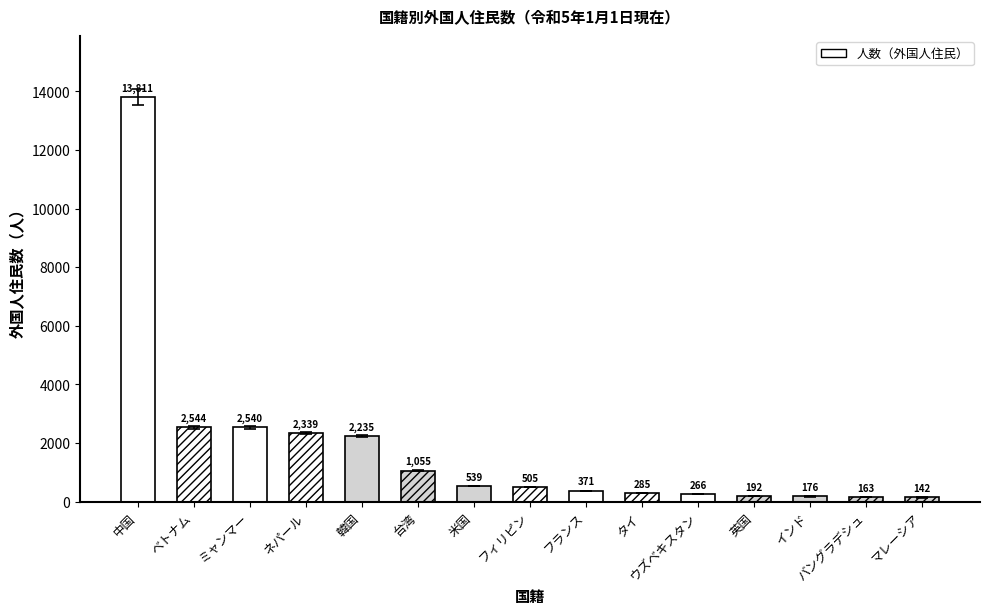

Is it true that the value at タイ is 285?

True